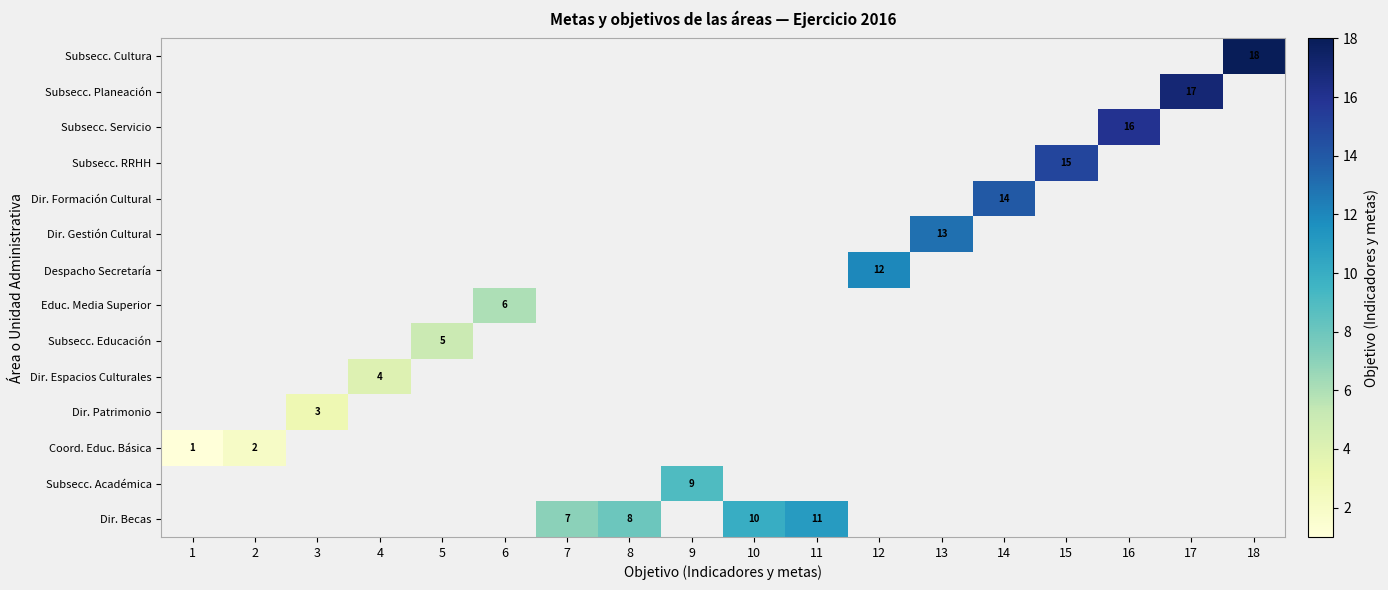

True or false: Subsecc. Cultura has a value of 18 at 18.

True